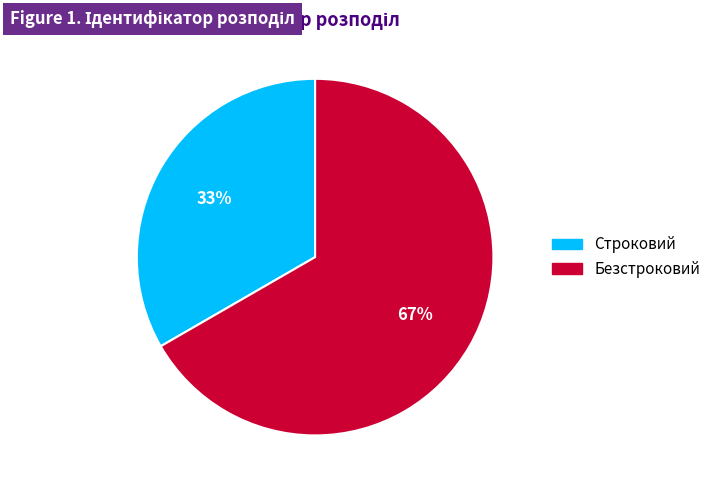

How many segments does this pie chart have?

2